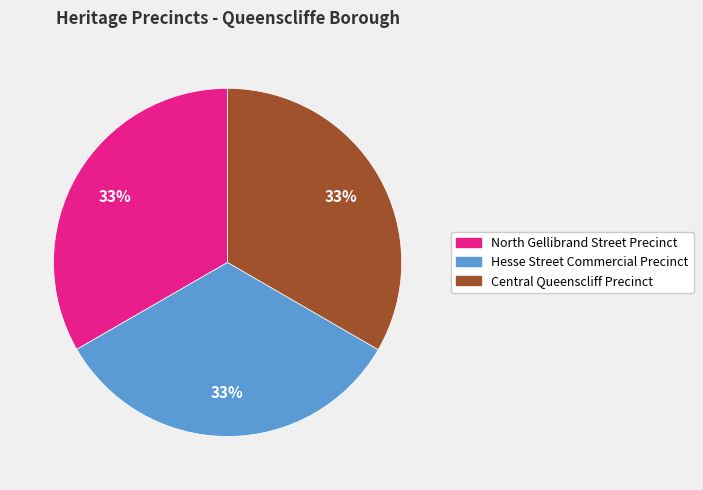

The North Gellibrand Street Precinct slice represents 33% of the pie. True or false?

True